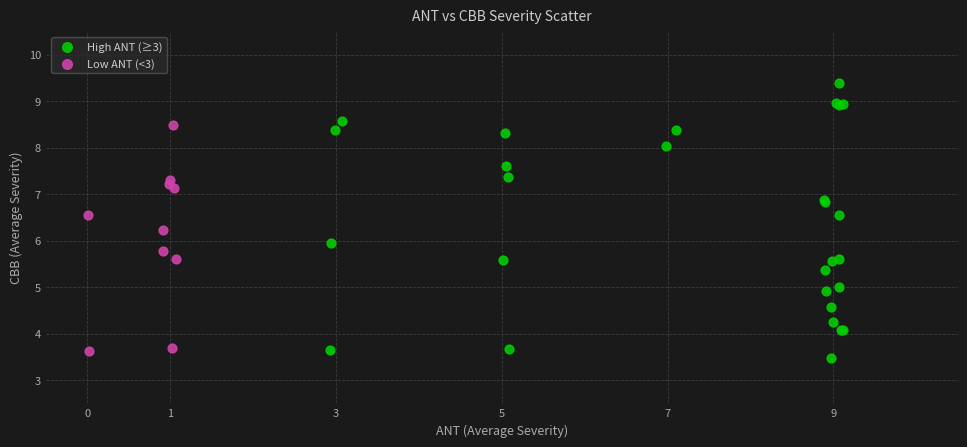

Which series contains the highest Y value?

High ANT (≥3)